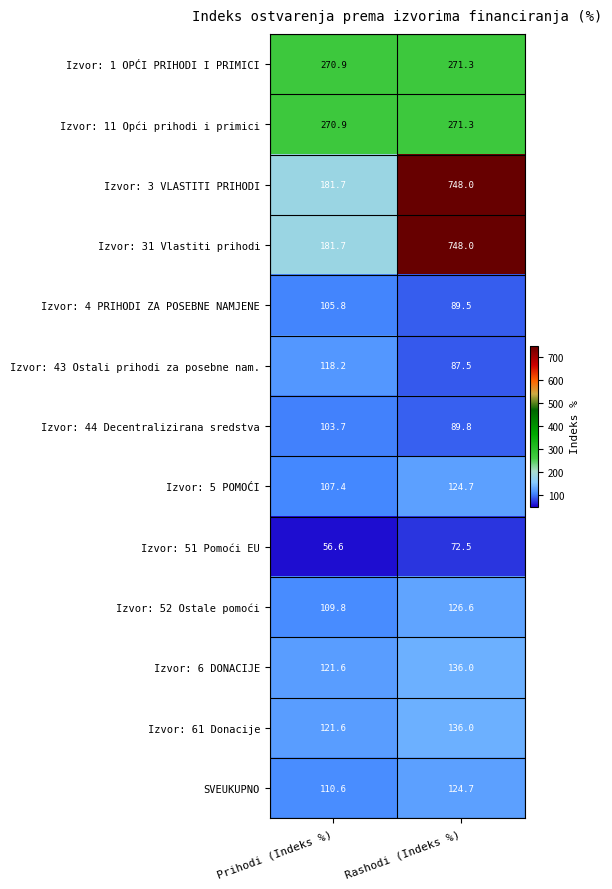

List the labels in order of Izvor: 61 Donacije value, largest first.

Rashodi (Indeks %), Prihodi (Indeks %)